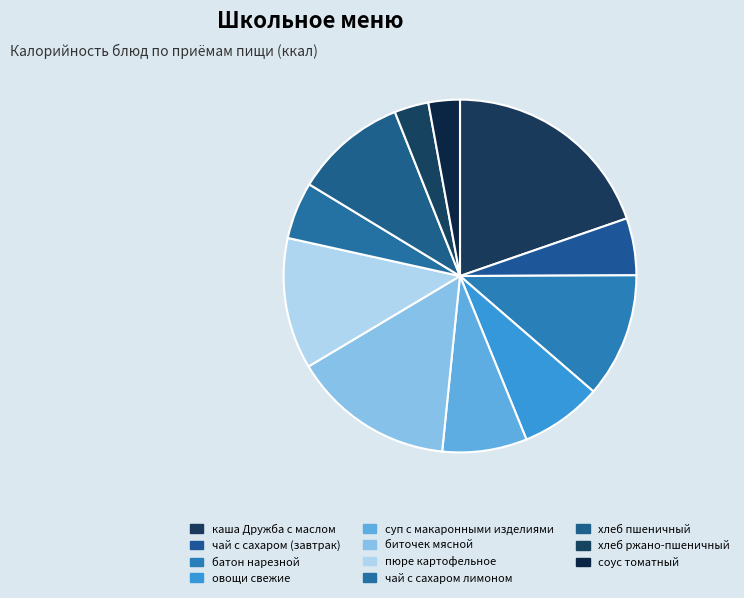

Does any single category account for the majority?

No